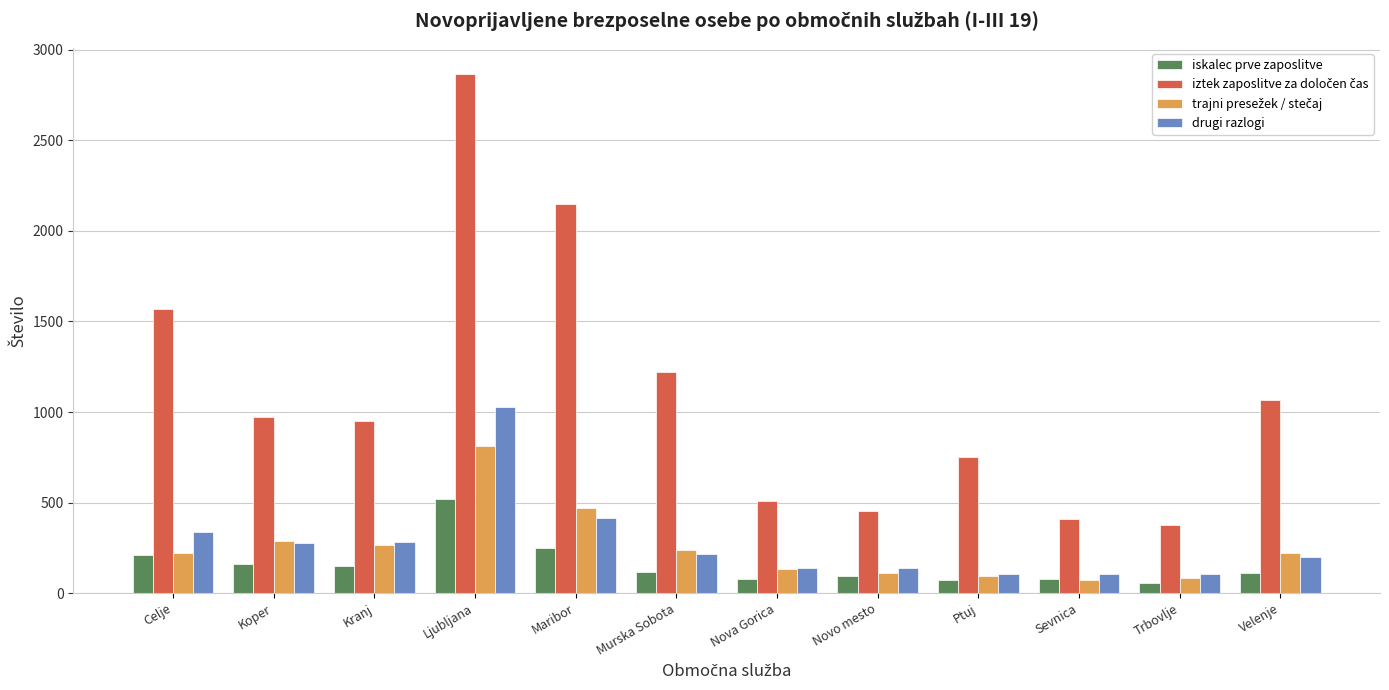

What is the label of the 2nd bar from the right?

Trbovlje